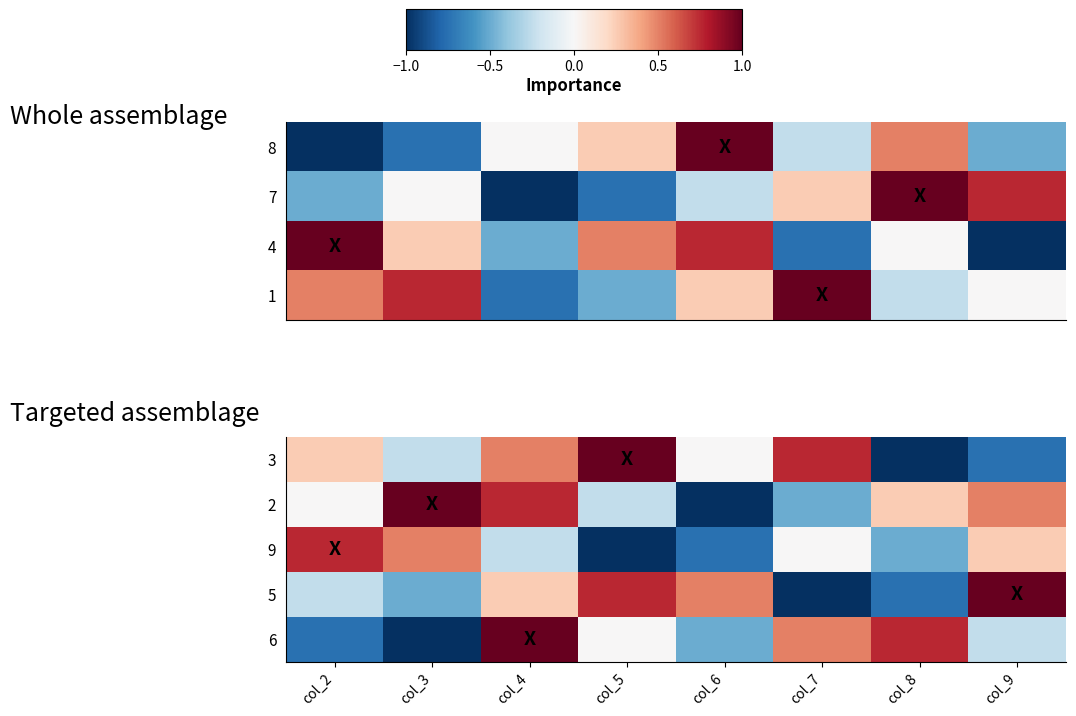

Which label corresponds to the smallest value in the chart?

col_8